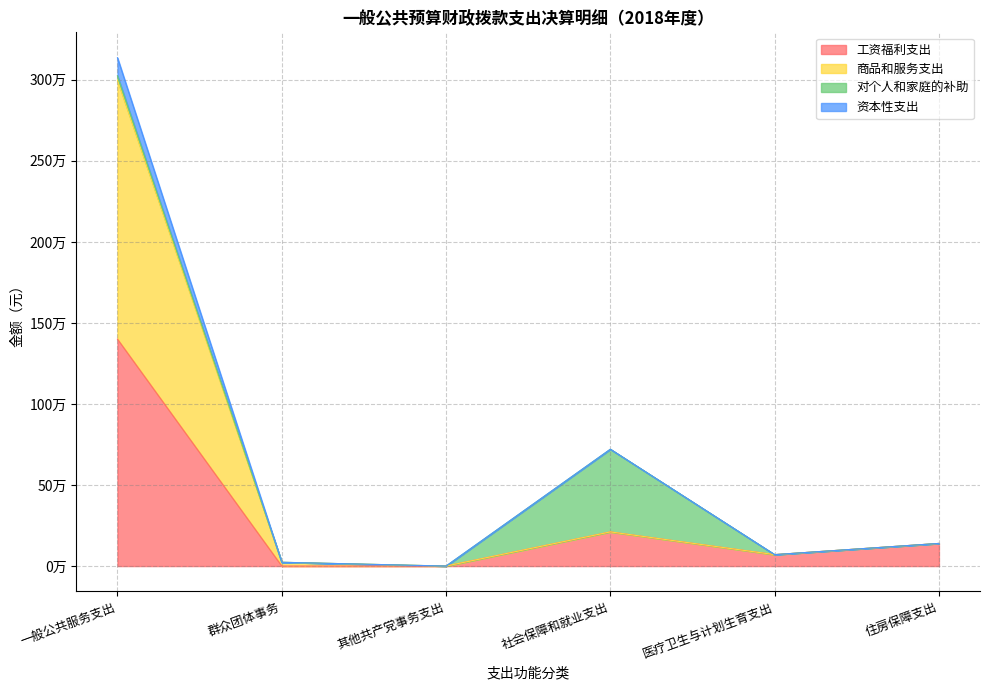

Between 医疗卫生与计划生育支出 and 其他共产党事务支出, which is larger?

医疗卫生与计划生育支出